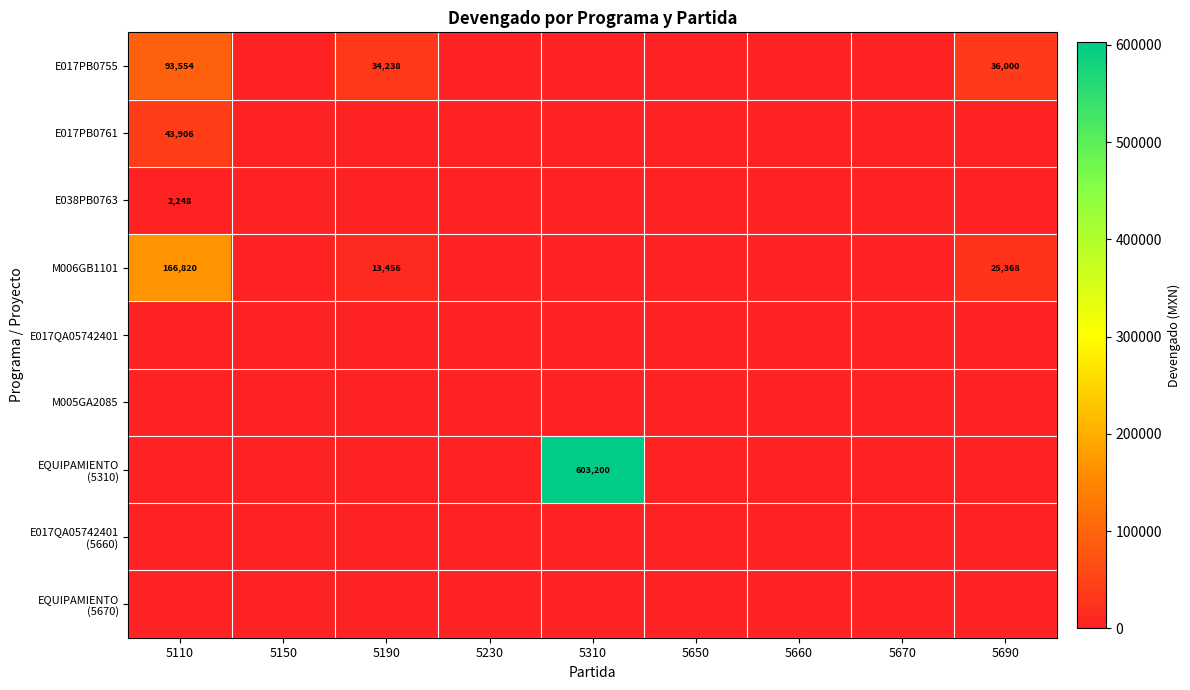

At how many categories does at least one series exceed 435792?

1